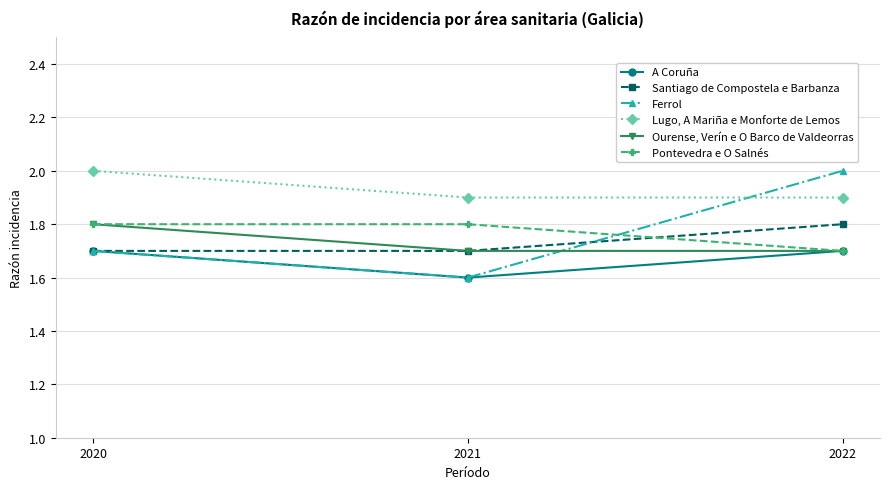

Count the number of categories in the chart.

3